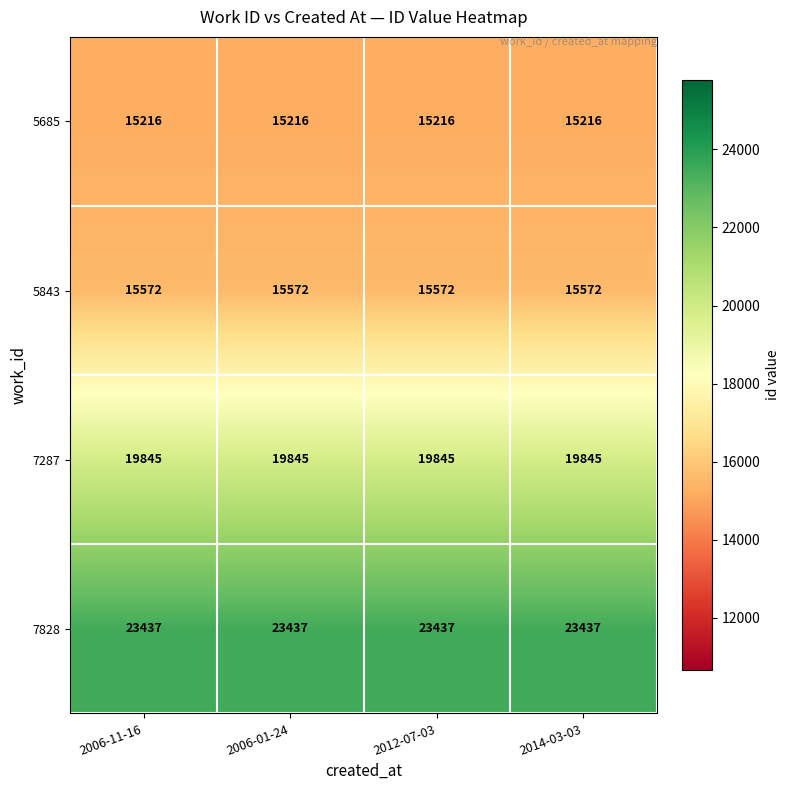

Read the 5843 value at 2014-03-03.

15572